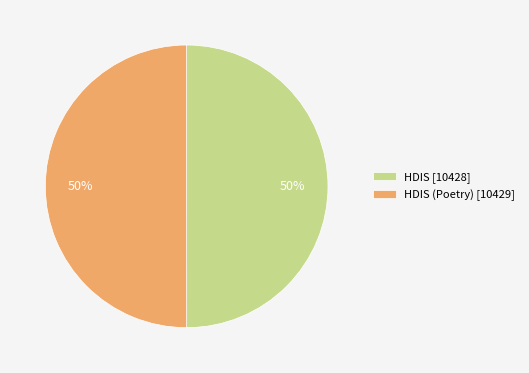

To the nearest percent, what is the average slice percentage?

50%